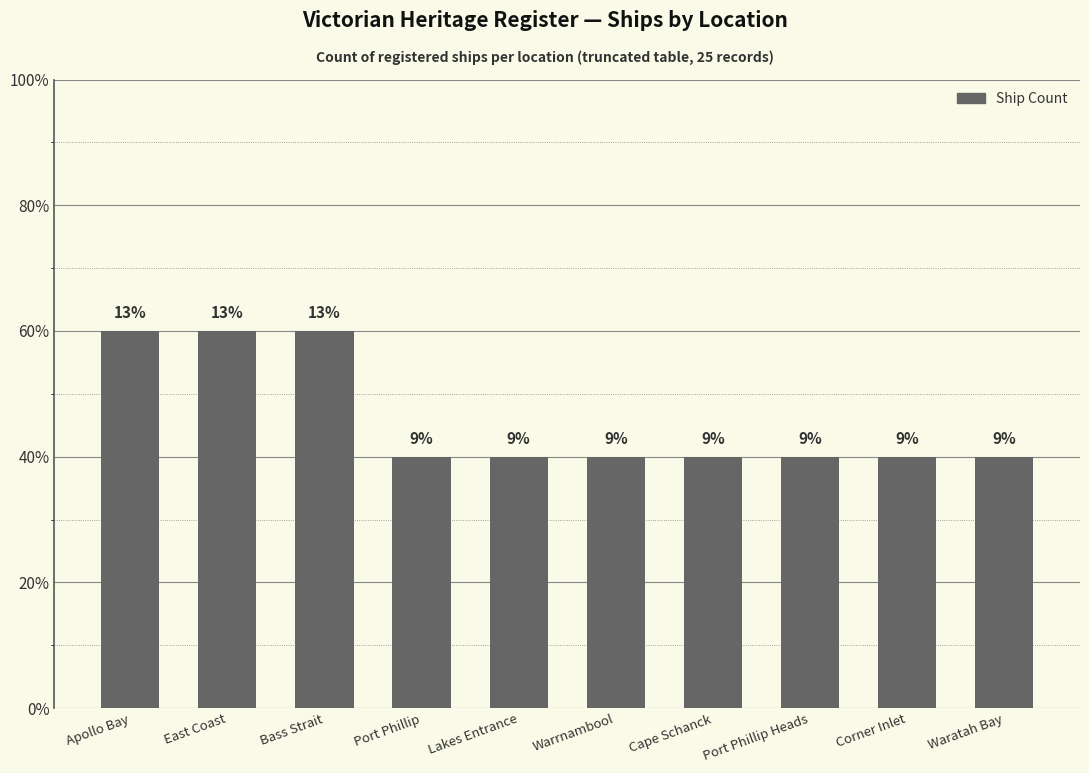

Are the bars horizontal?

No